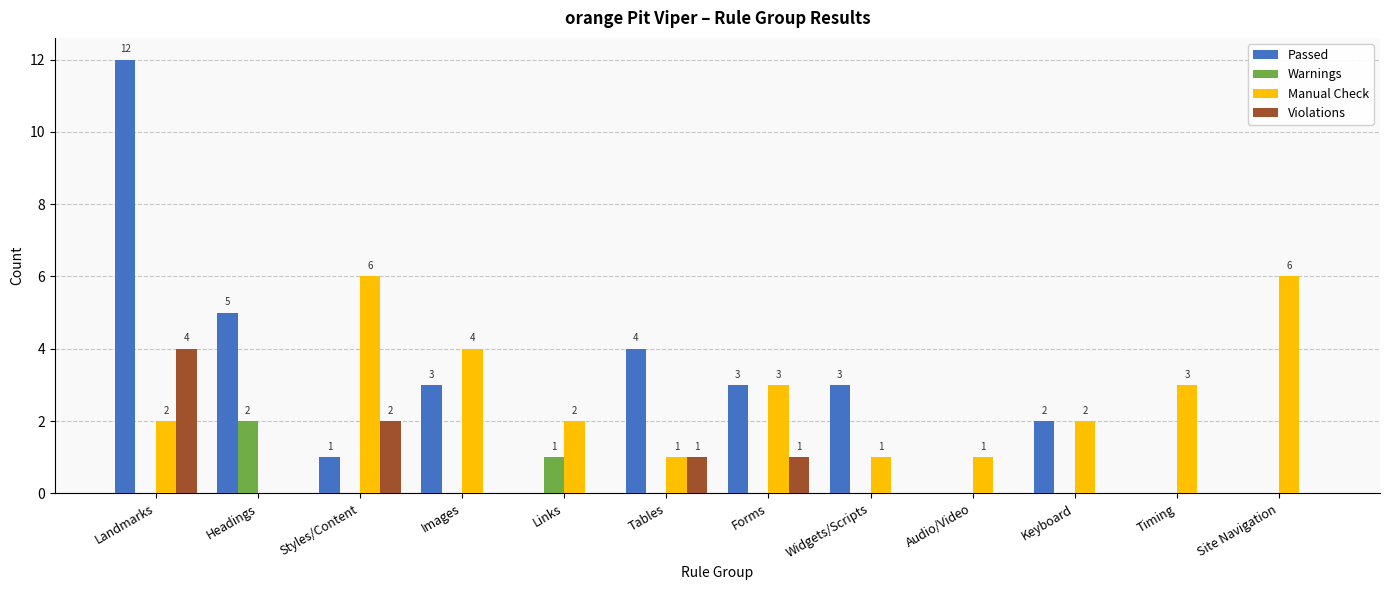

Which series changed the most between Links and Site Navigation?

Manual Check